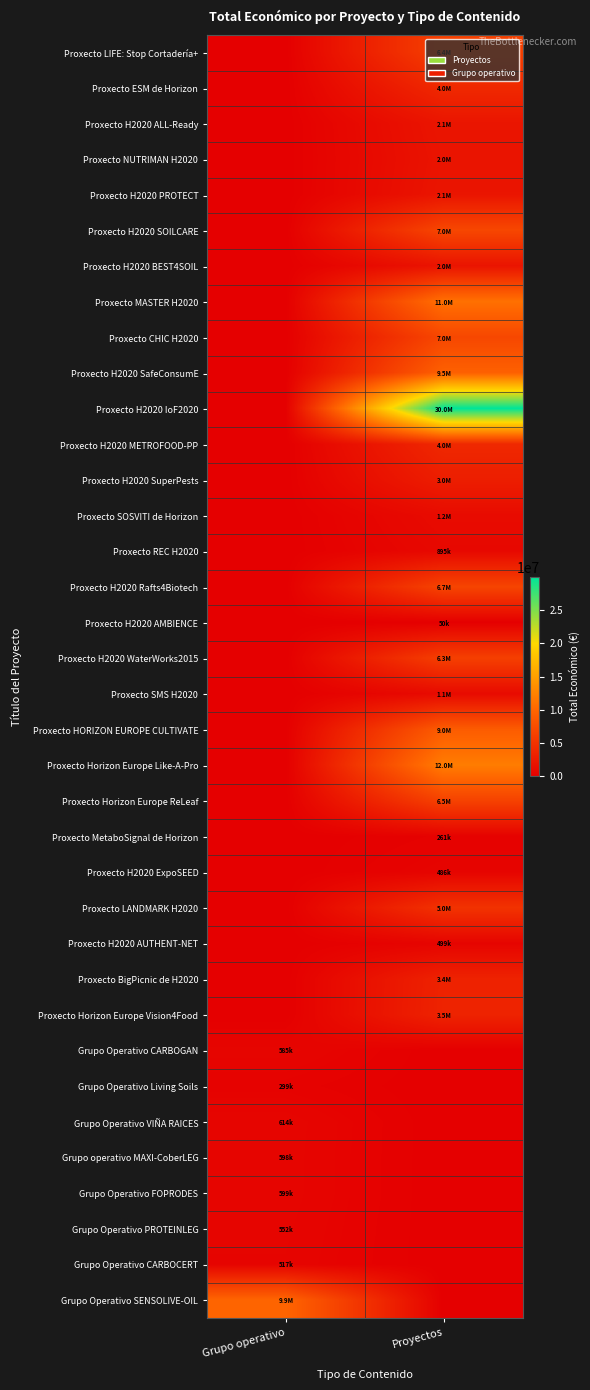

What is the total value across all series at Grupo operativo?

13668014